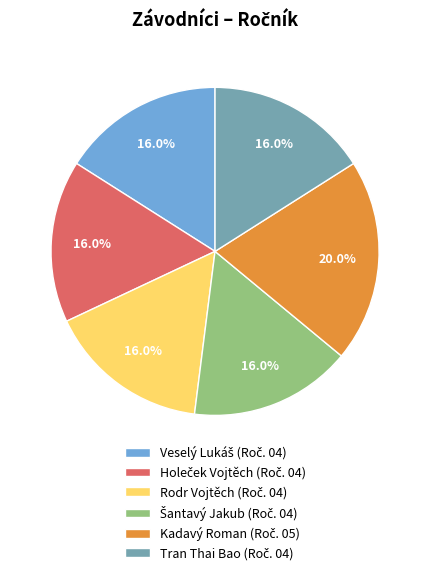

Does any single category account for the majority?

No